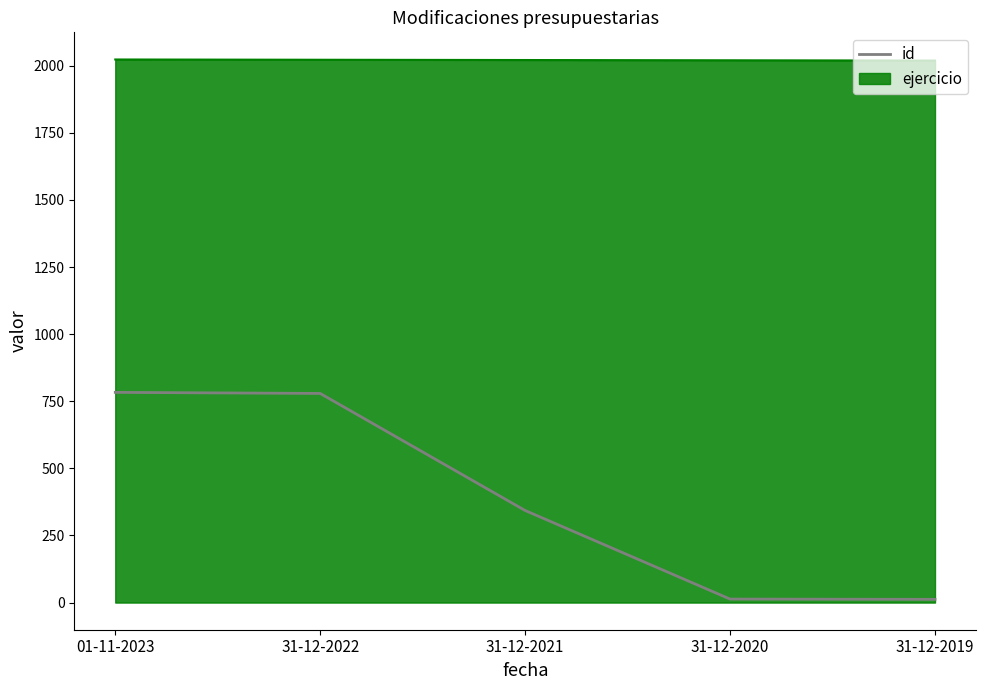

What is the maximum value shown in the chart?

2023